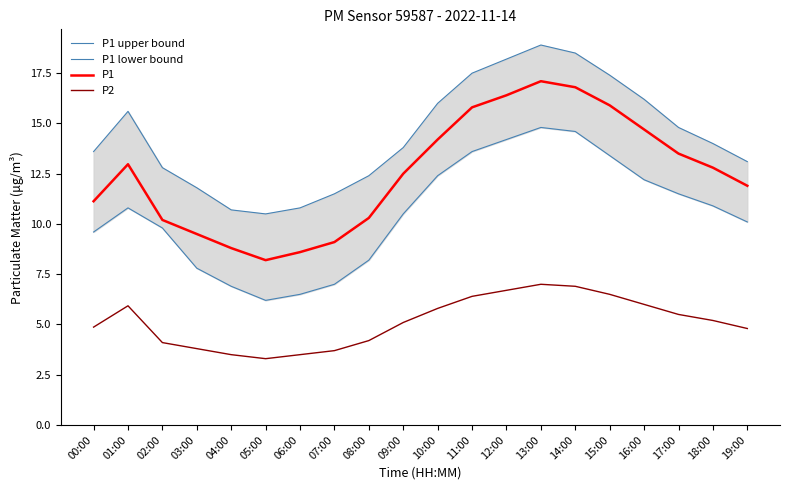

Does the chart display data point markers on the line(s)?

No